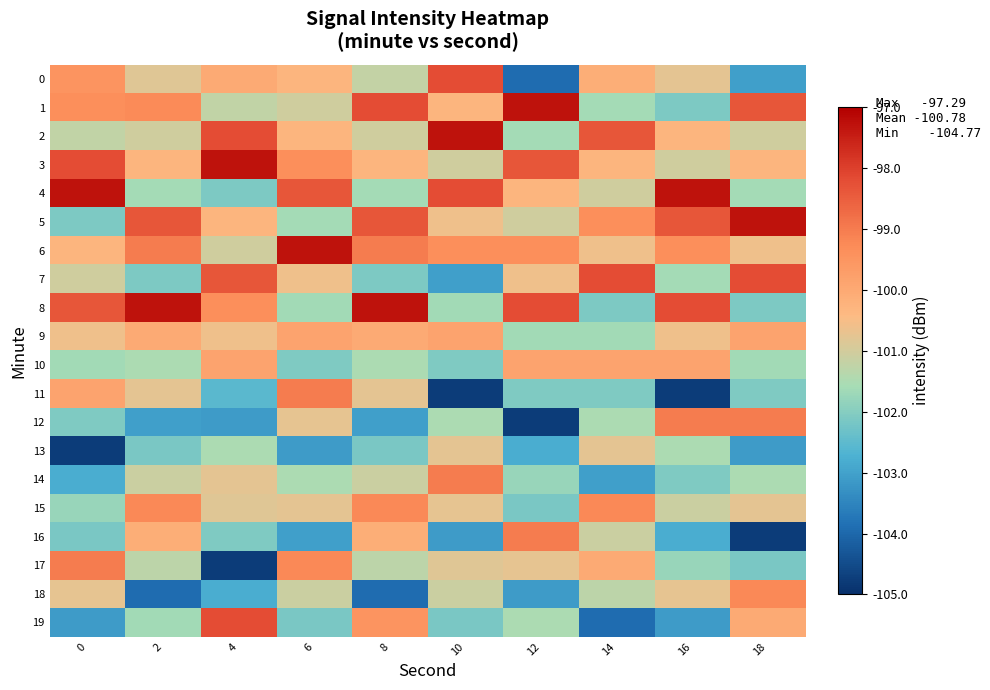

Which series changed the most between 2 and 4?

7